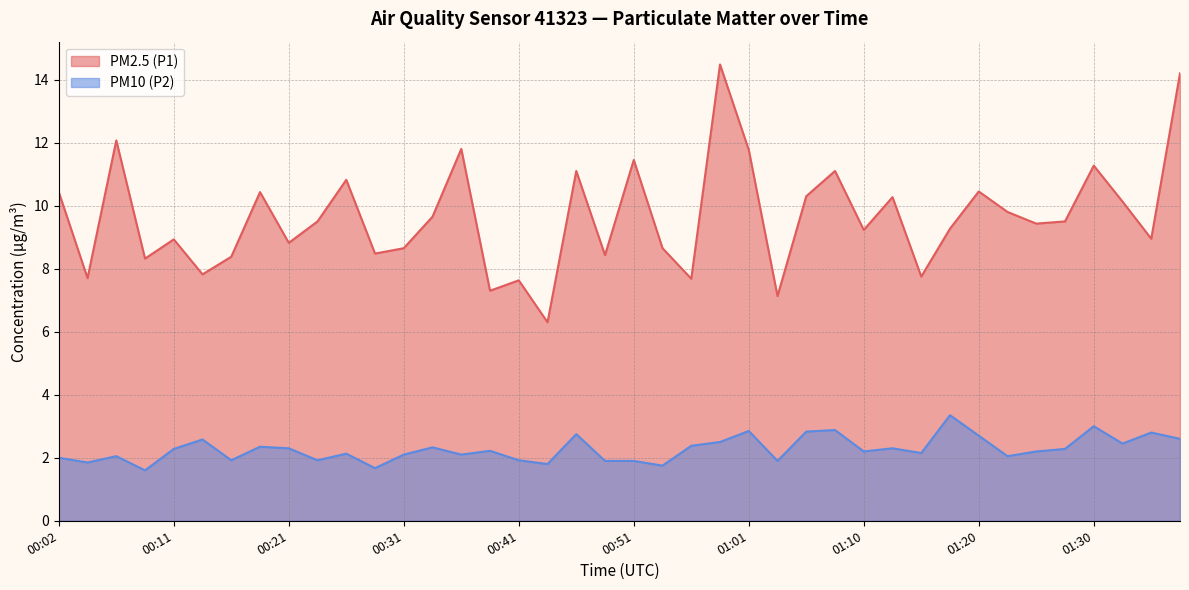

True or false: PM10 (P2) and PM2.5 (P1) intersect in this chart.

False